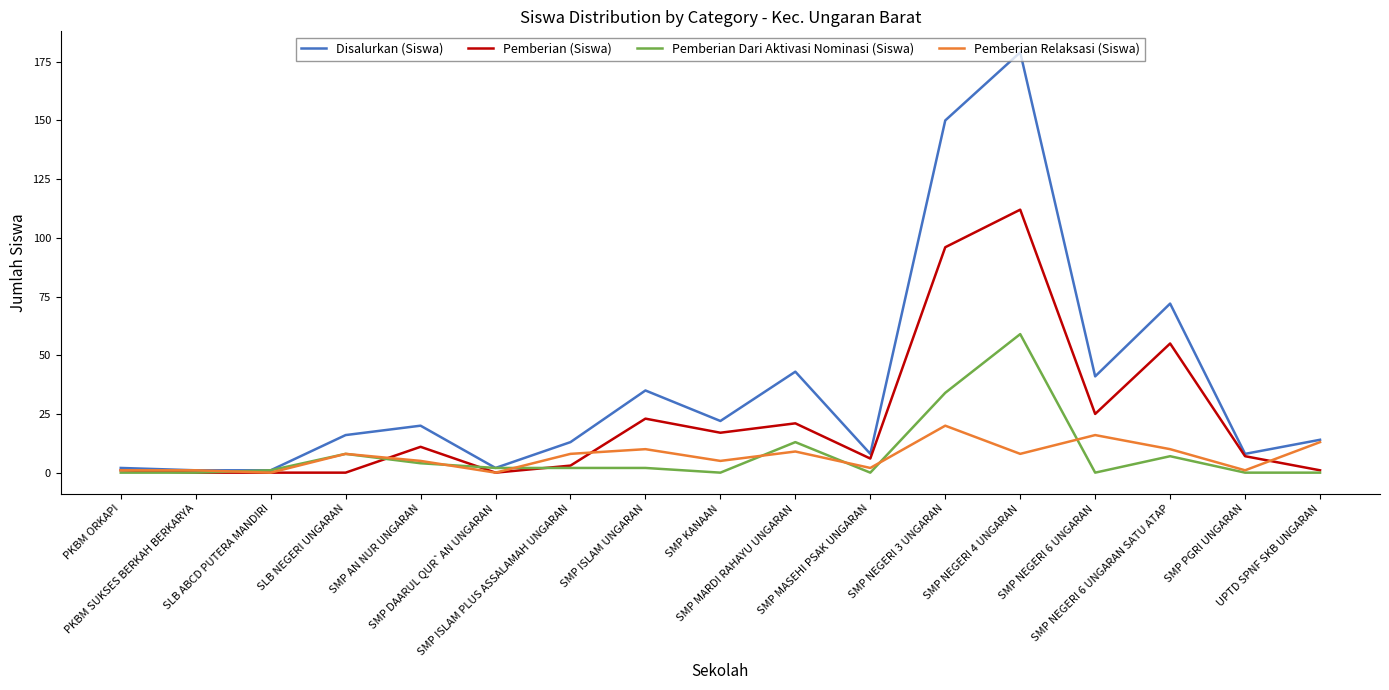

Which series has the largest range (max minus min)?

Disalurkan (Siswa)